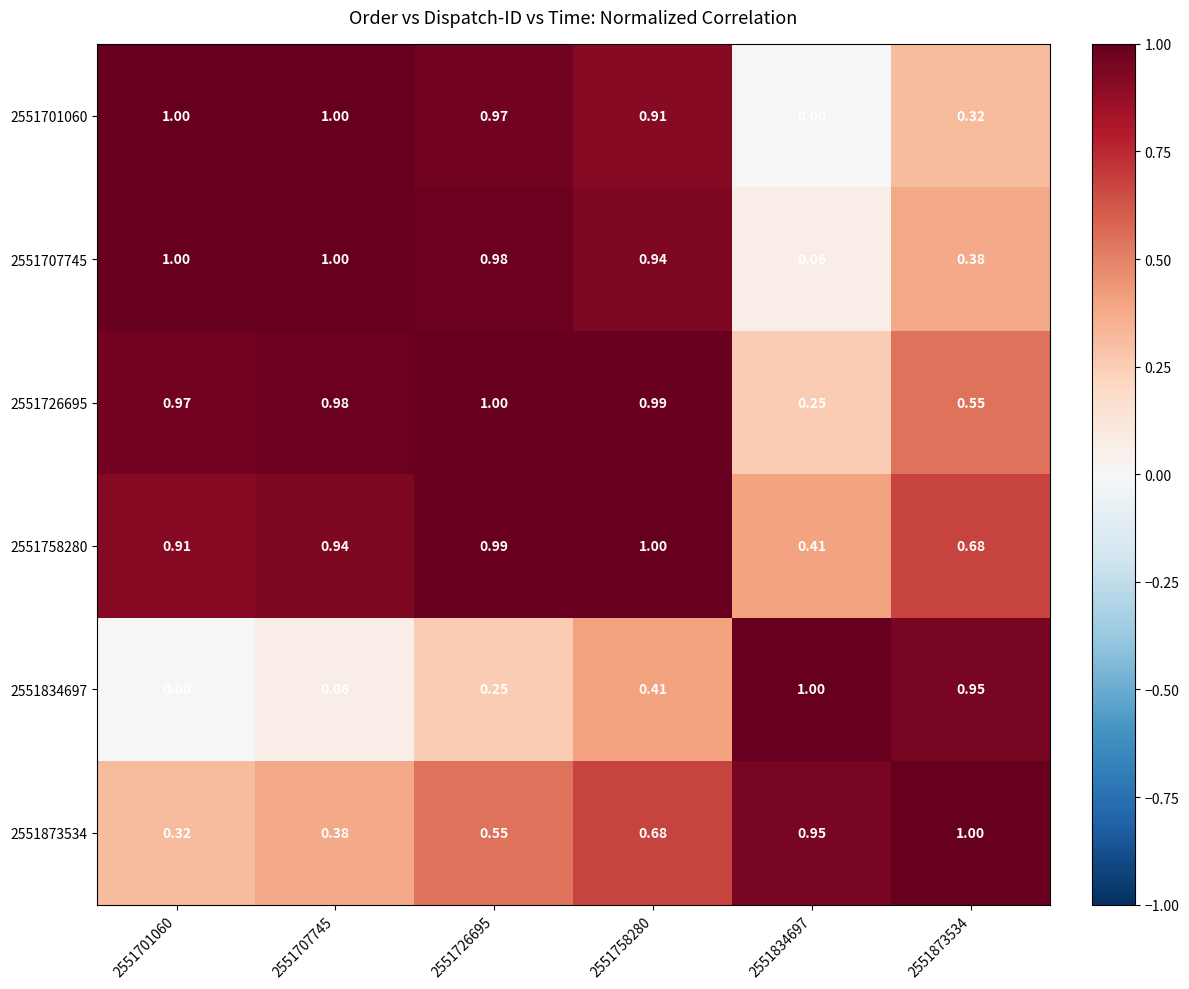

Between 2551707745 and 2551726695, which series saw the biggest shift?

2551834697